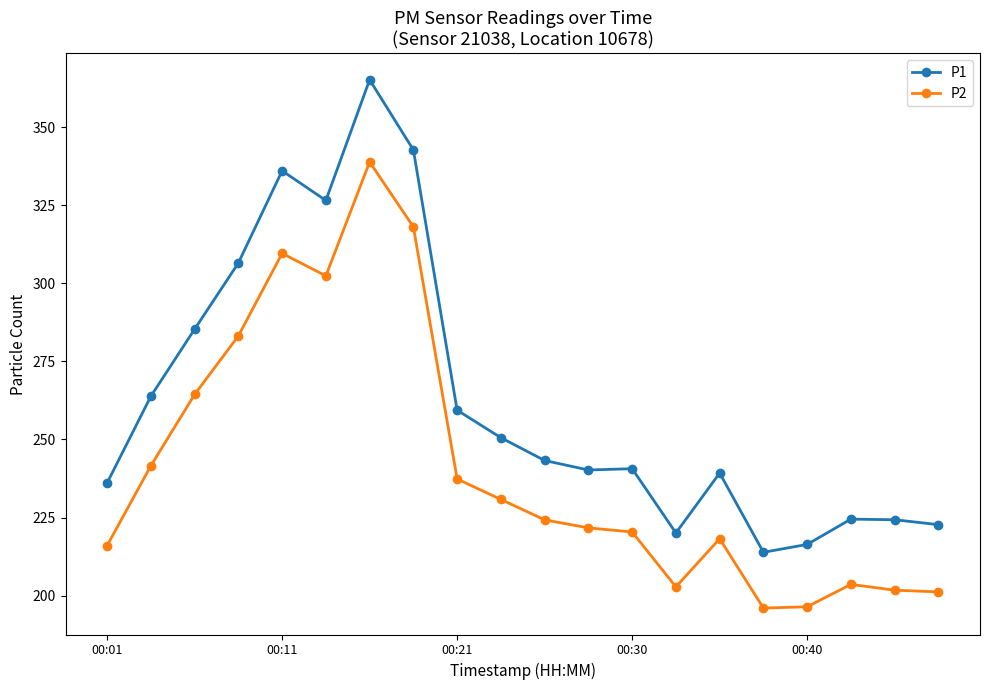

What is the difference between the maximum and second lowest values in the P2 series?

142.4